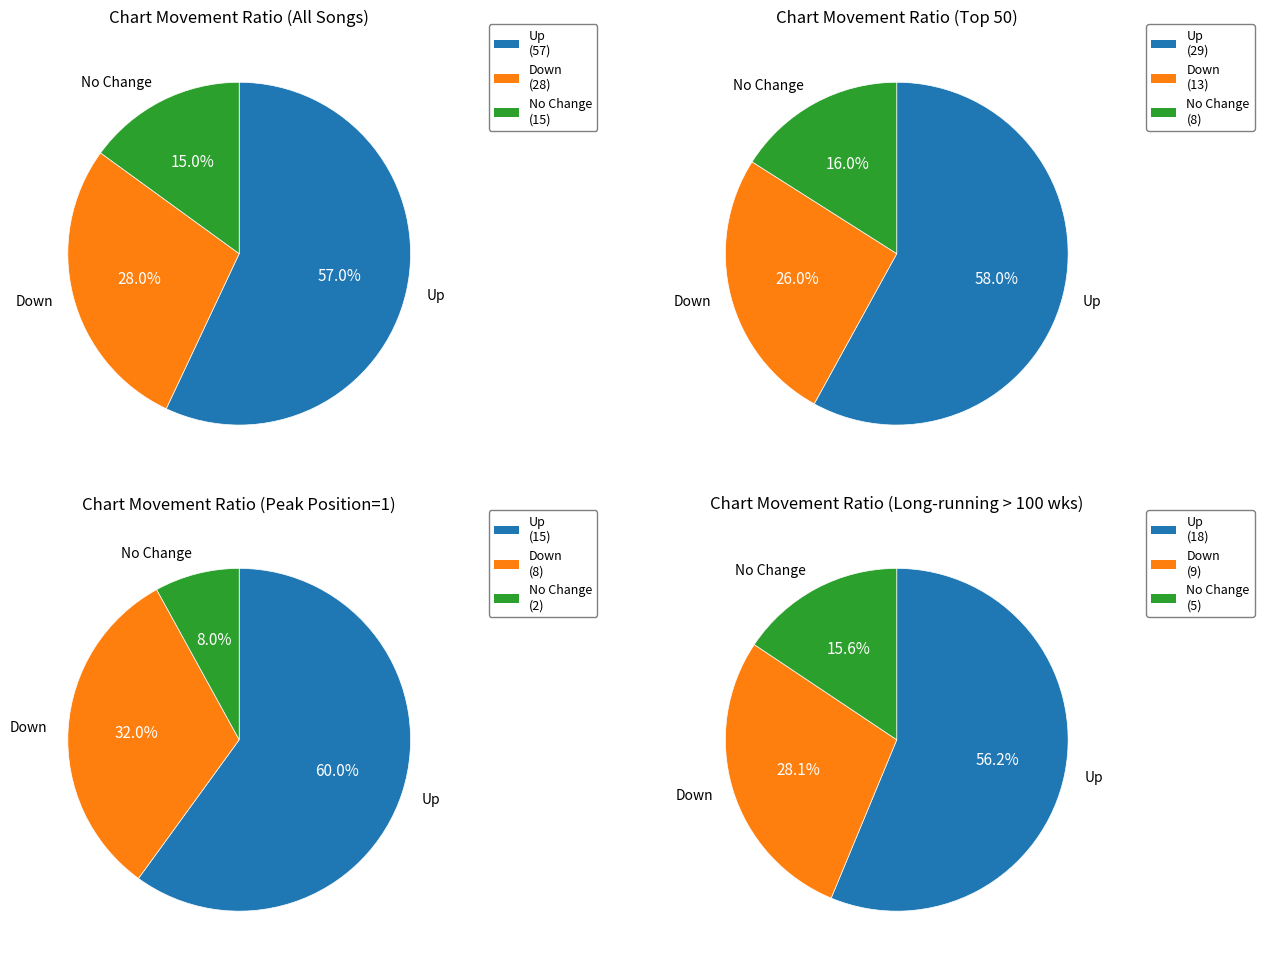

What is the largest slice in the pie chart?

up